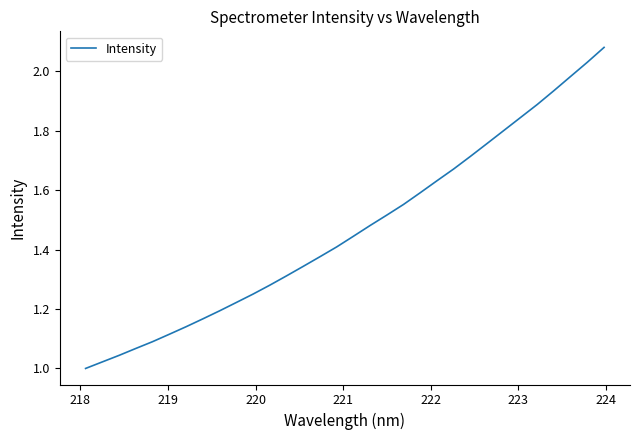

True or false: there are more than 2 points higher than both neighbors.

False